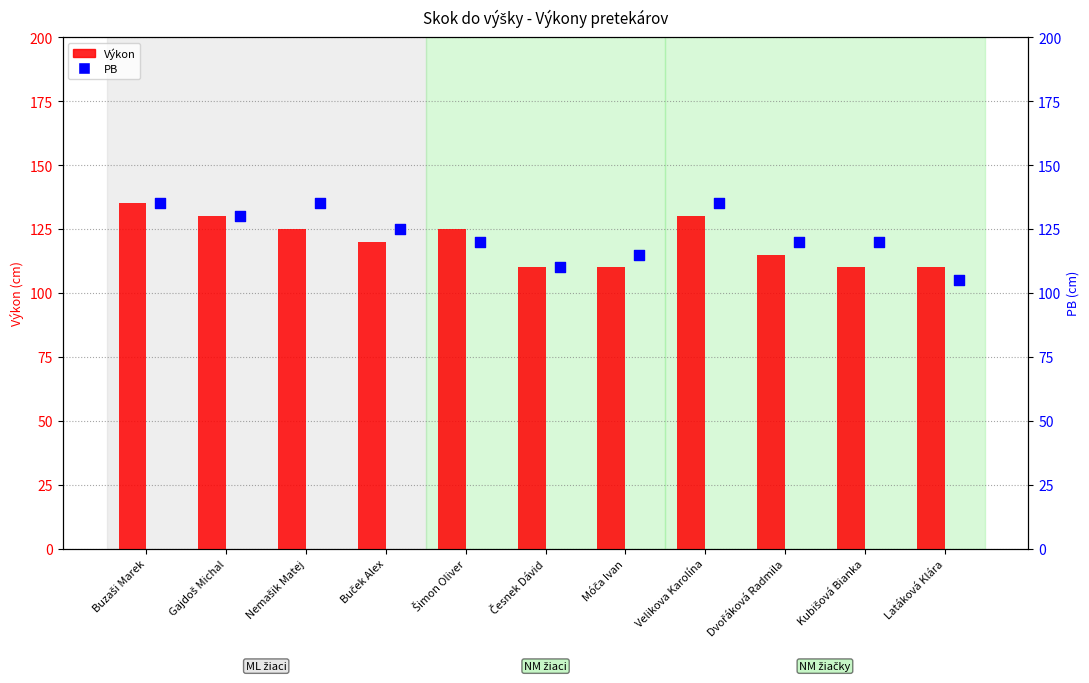

Which series reaches the maximum Y coordinate?

Výkon